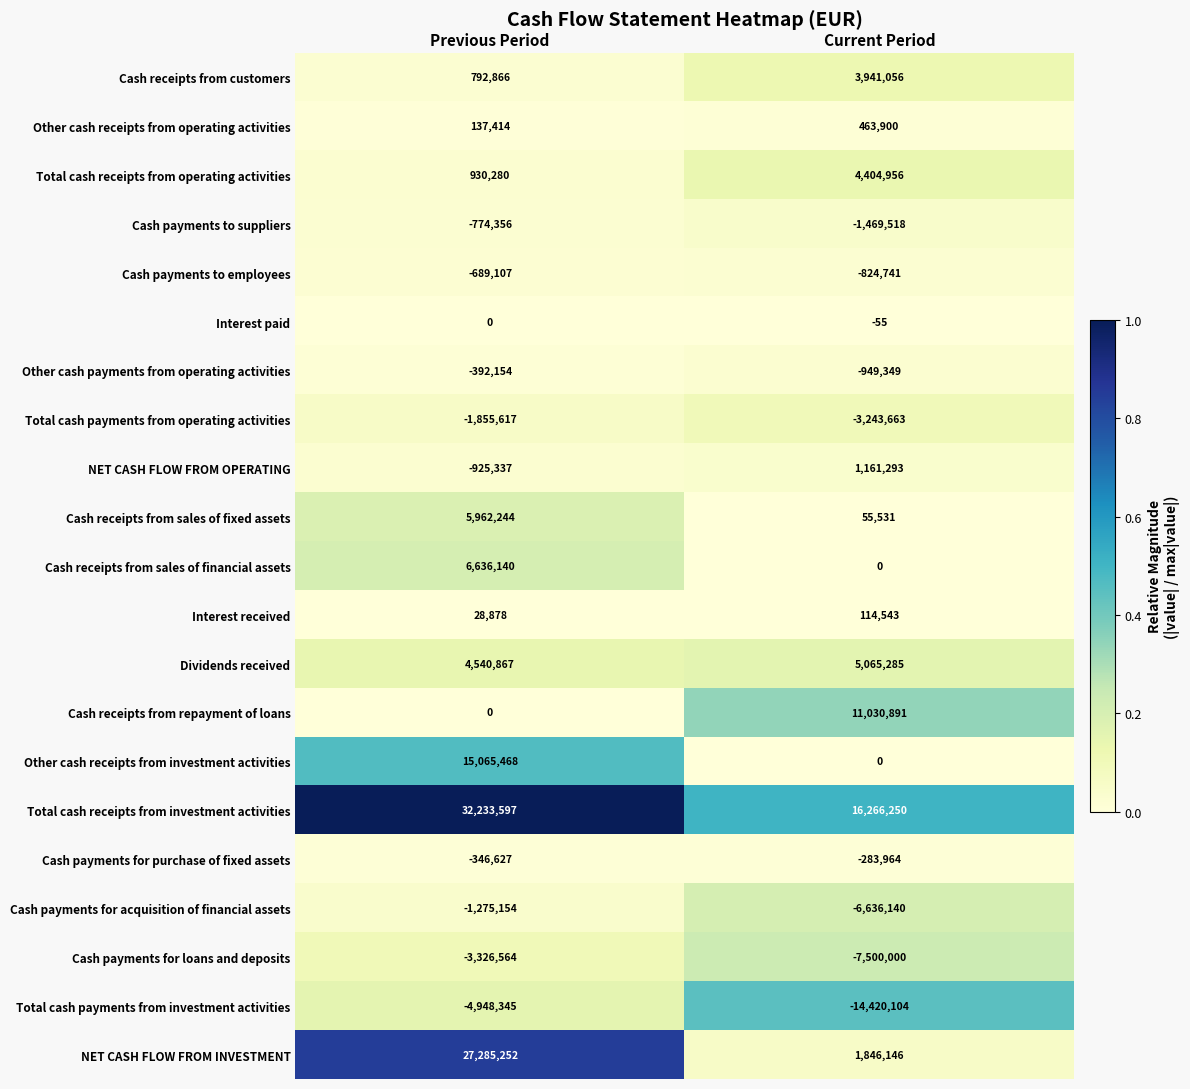

List the series in order of their peak value, lowest first.

Total cash payments from investment activities, Cash payments for loans and deposits, Total cash payments from operating activities, Cash payments for acquisition of financial assets, Cash payments to suppliers, Cash payments to employees, Other cash payments from operating activities, Cash payments for purchase of fixed assets, Interest paid, Interest received, Other cash receipts from operating activities, NET CASH FLOW FROM OPERATING, Cash receipts from customers, Total cash receipts from operating activities, Dividends received, Cash receipts from sales of fixed assets, Cash receipts from sales of financial assets, Cash receipts from repayment of loans, Other cash receipts from investment activities, NET CASH FLOW FROM INVESTMENT, Total cash receipts from investment activities